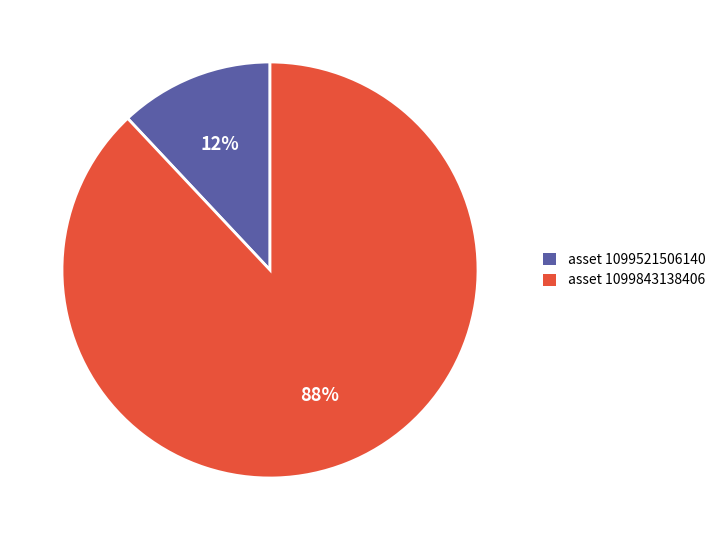

To the nearest percent, what percentage of the pie is asset 1099521506140?

12%